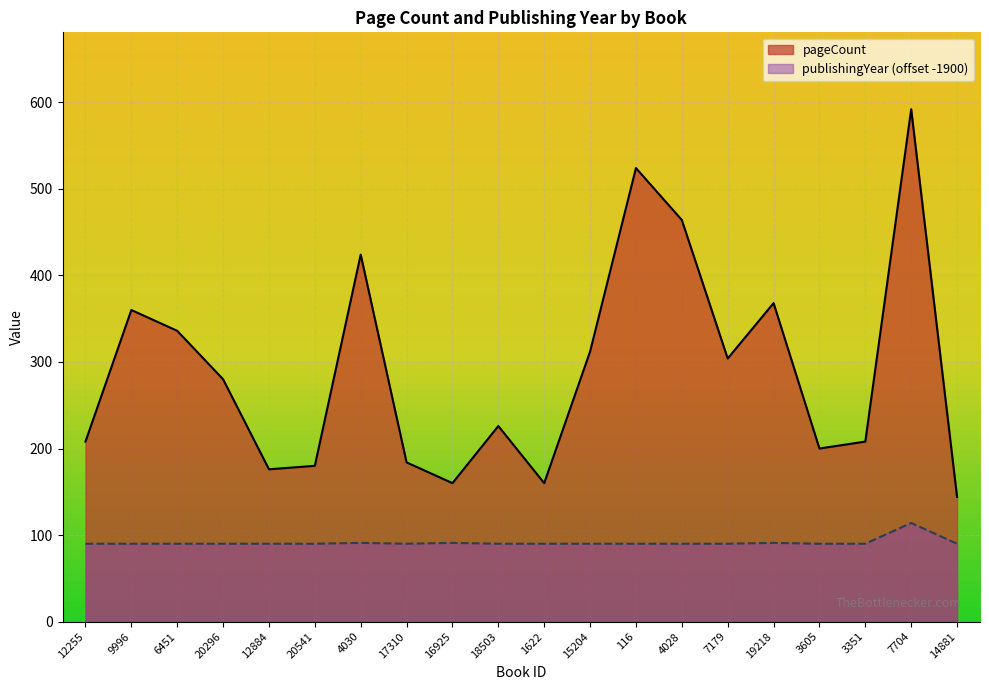

The pageCount series shows 592 at 7704. True or false?

True